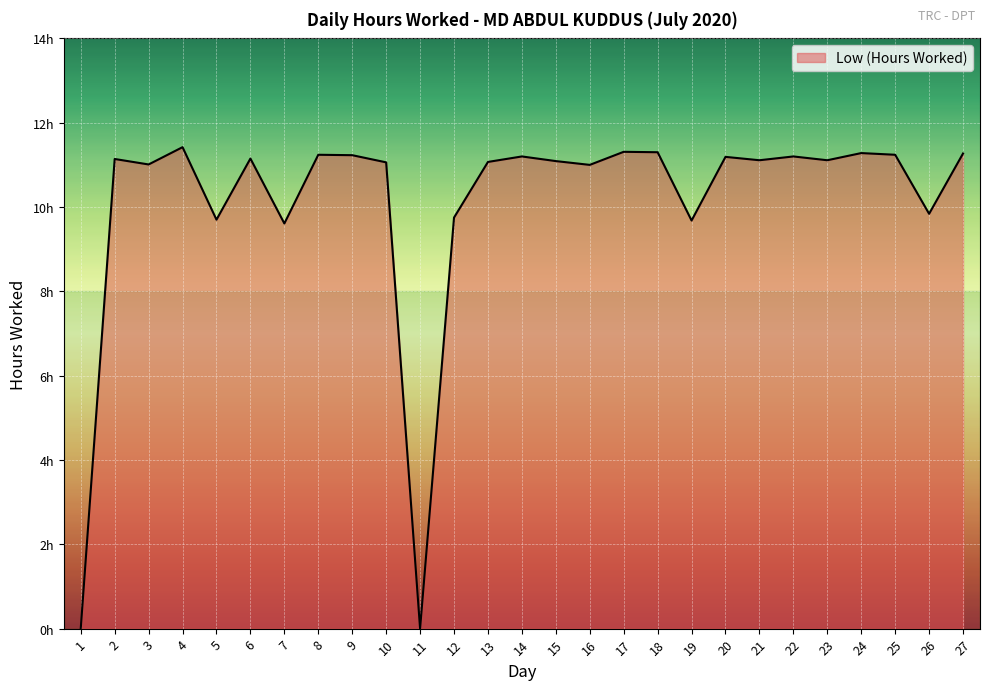

Is it true that the value at 9 is 11.2?

True